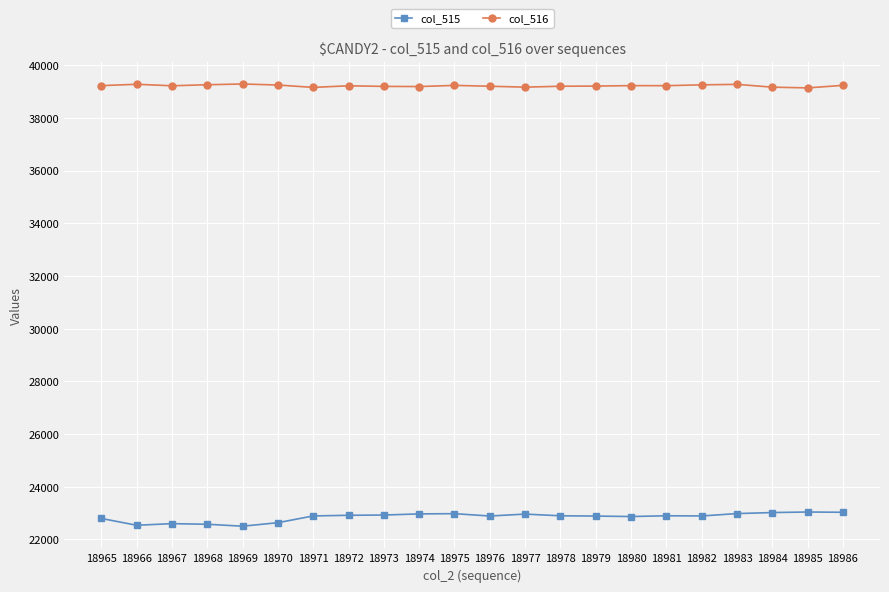

What is the sum of all col_515 values?

502672